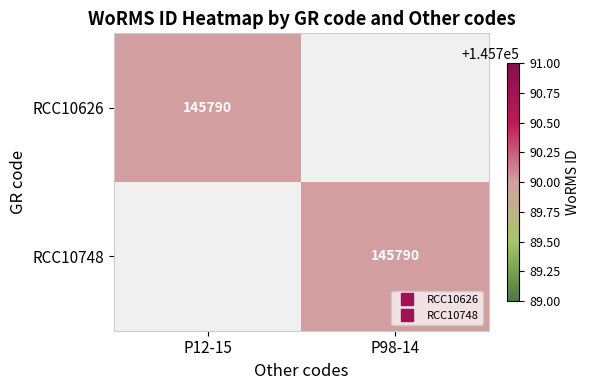

The RCC10626 series shows 66178 at P98-14. True or false?

False